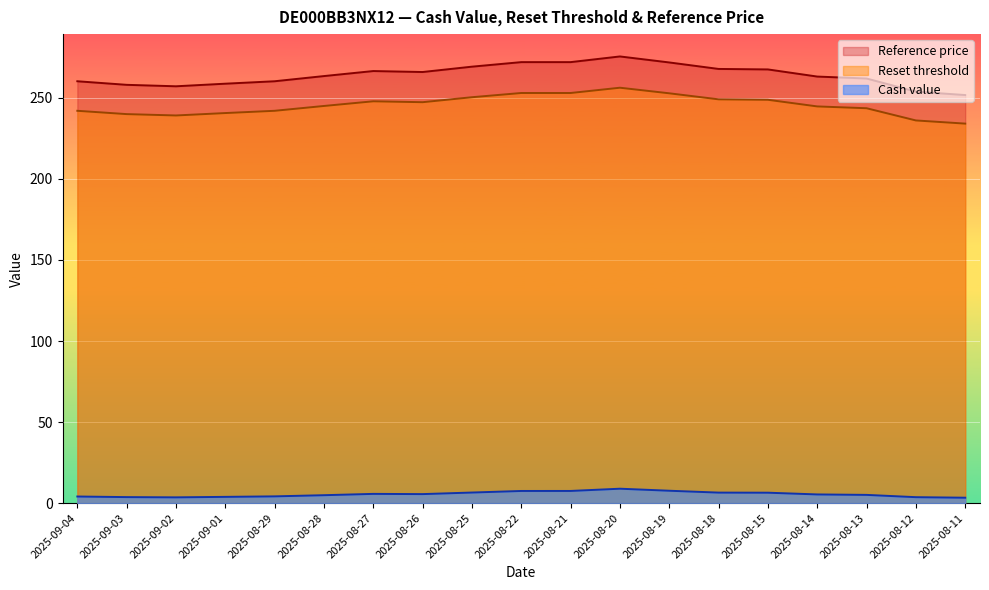

Which has a higher value, 2025-08-26 or 2025-08-22?

2025-08-22